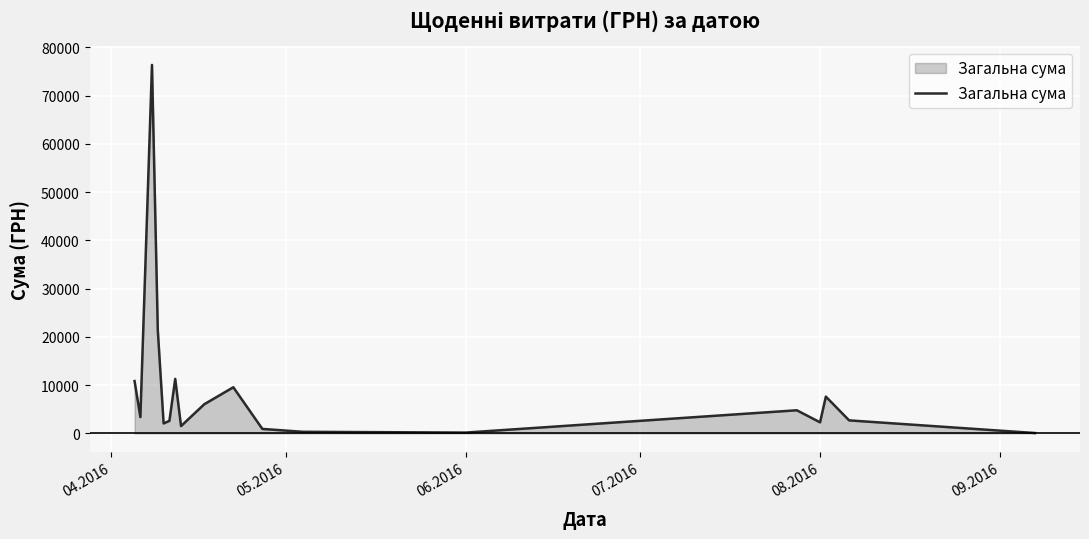

What is the maximum value shown in the chart?

76360.2